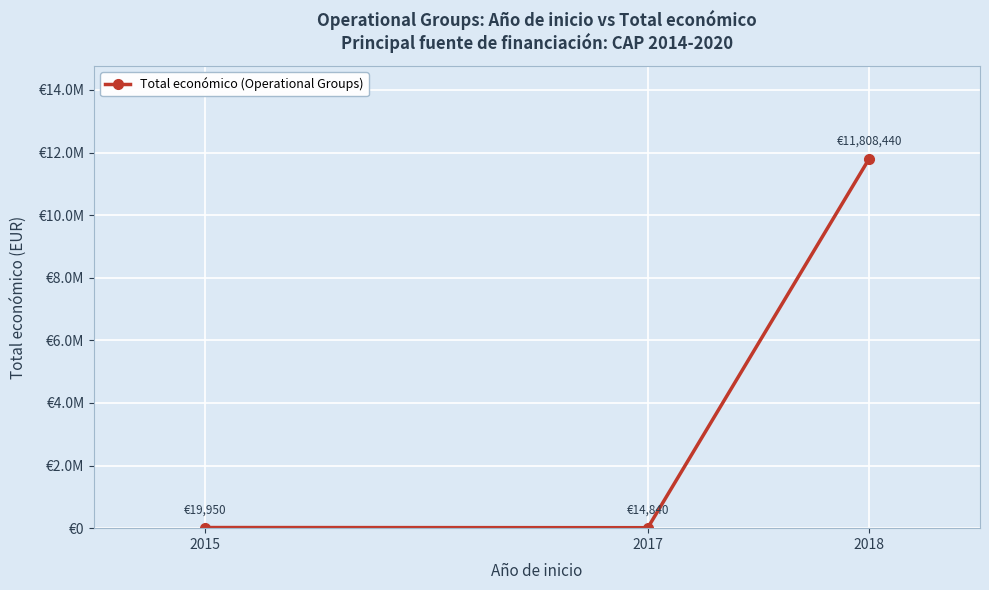

Is this an area chart (filled region under the line)?

No